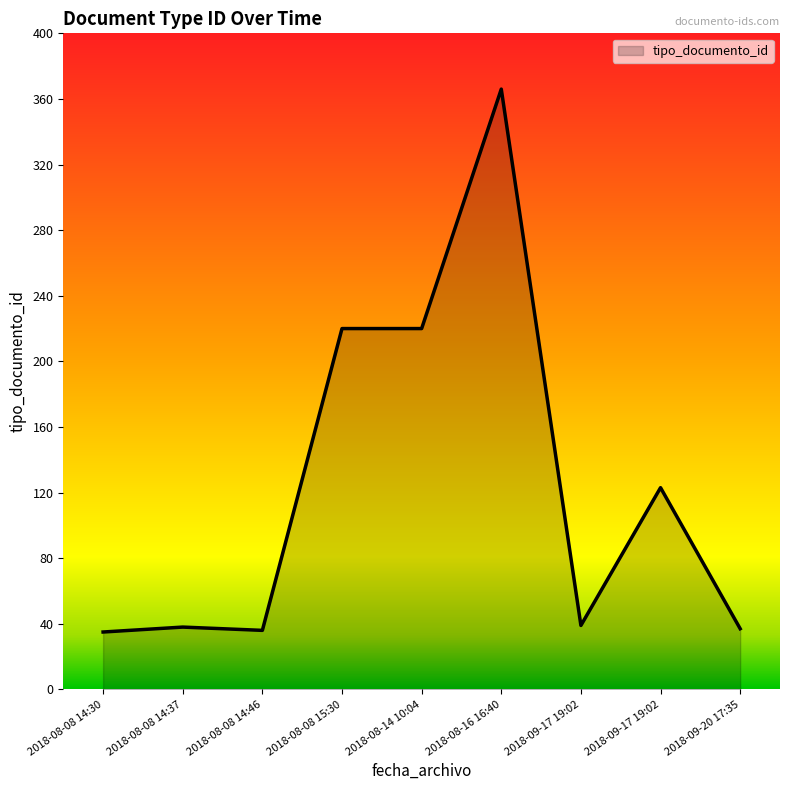

How many distinct data groups are displayed?

1